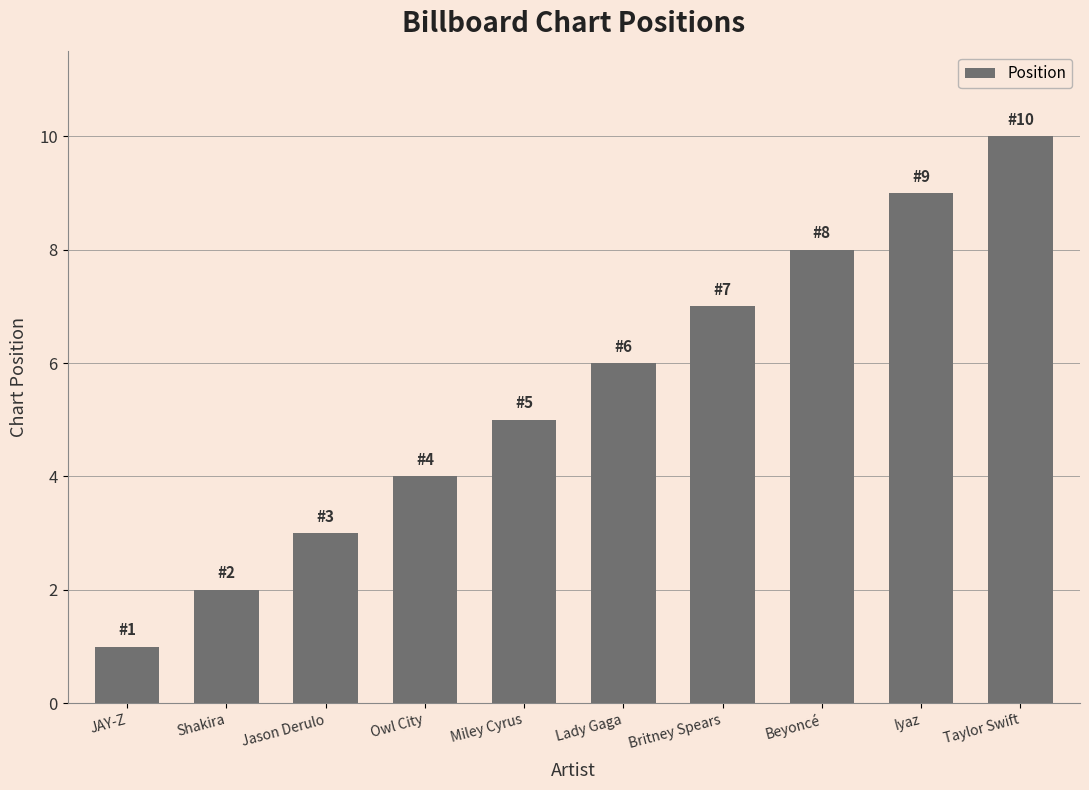

What is the maximum value shown in the chart?

10